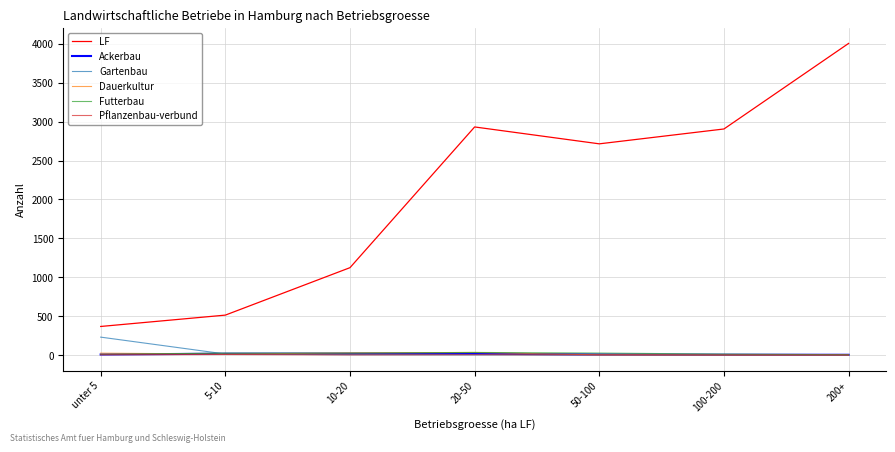

True or false: Pflanzenbau-verbund and LF intersect in this chart.

False